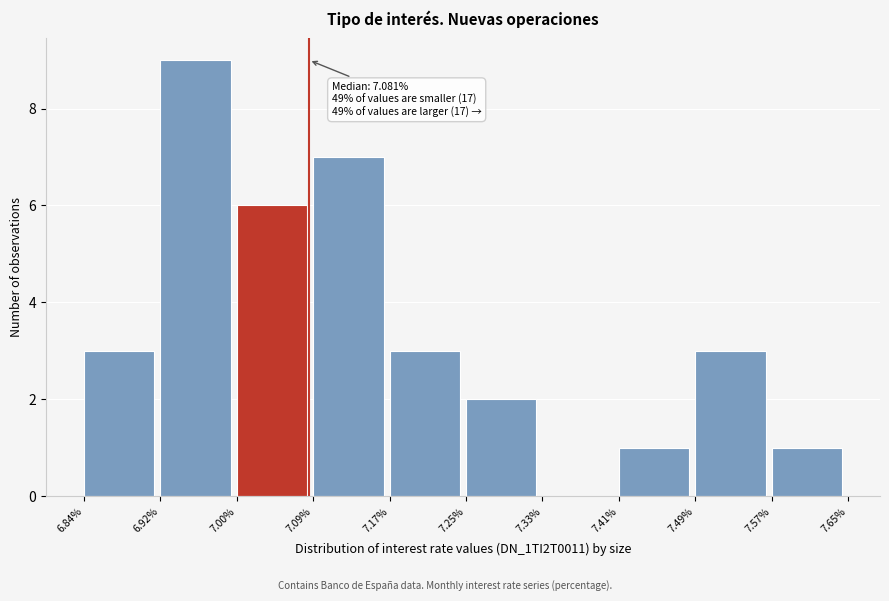

Which range on the x-axis has the tallest bar?

6.92% to 7.00%